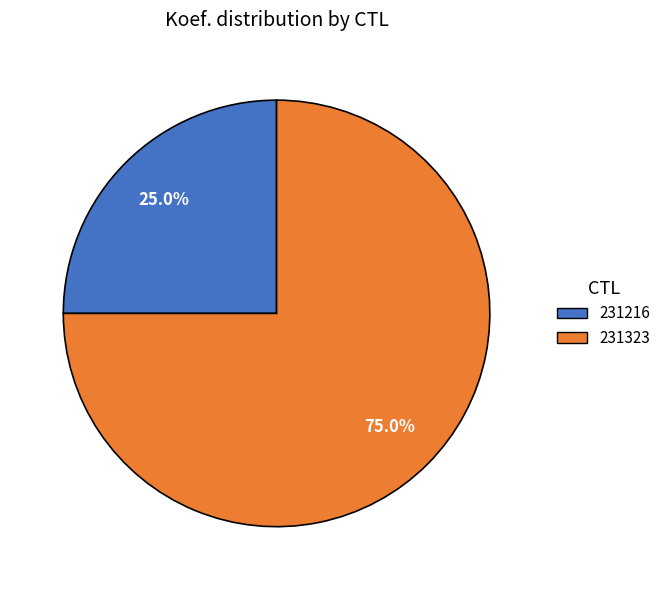

Between 231216 and 231323, which is larger?

231323